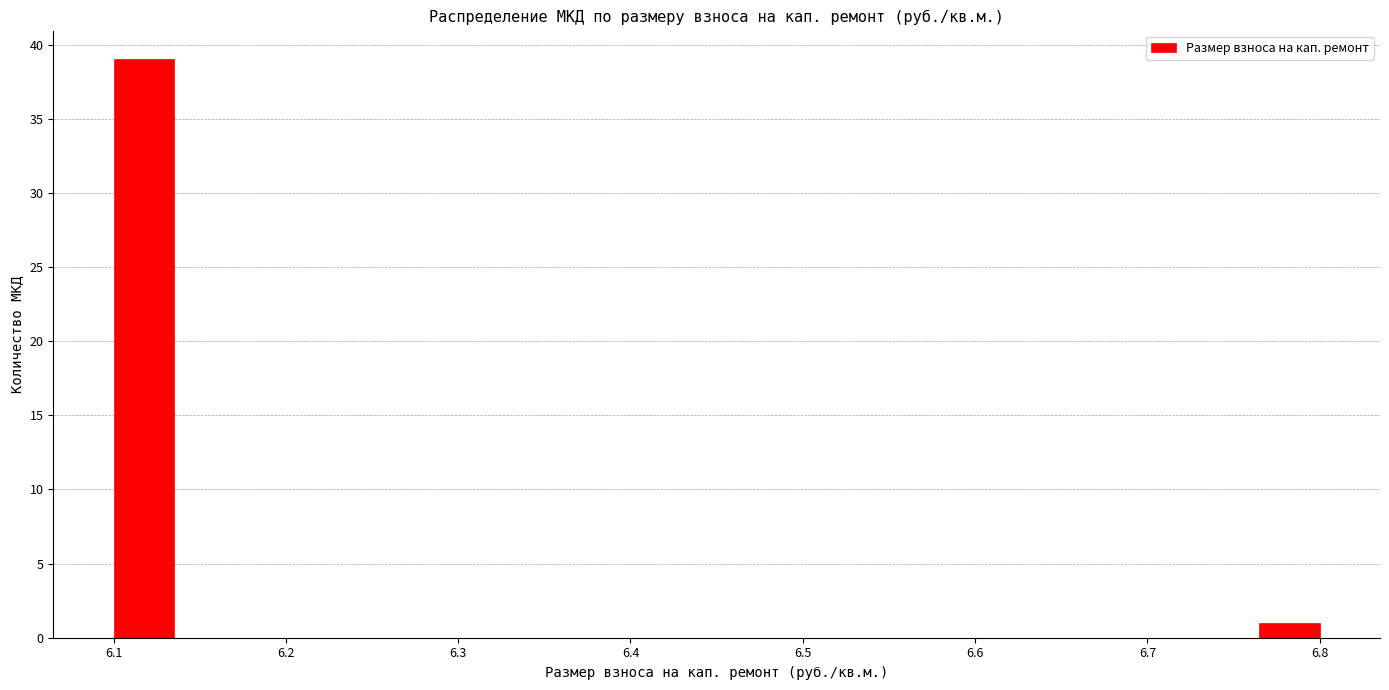

Around what value on the x-axis is the tallest bar? Give the approximate position of its centre, as read against the axis.

6.12